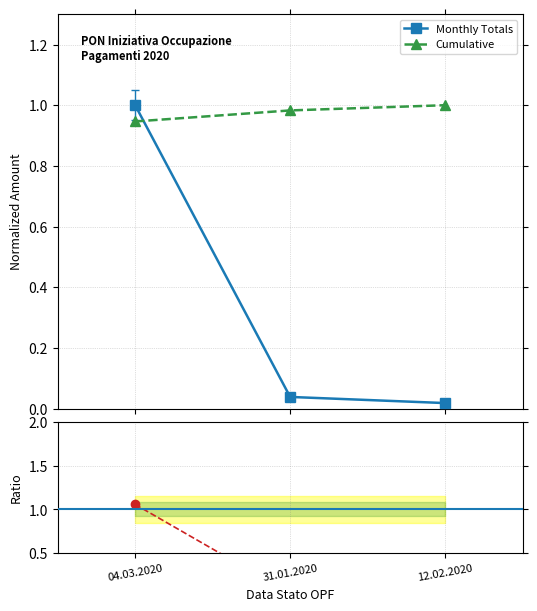

At which label is Monthly/Cumul Ratio closest to 0?

12.02.2020